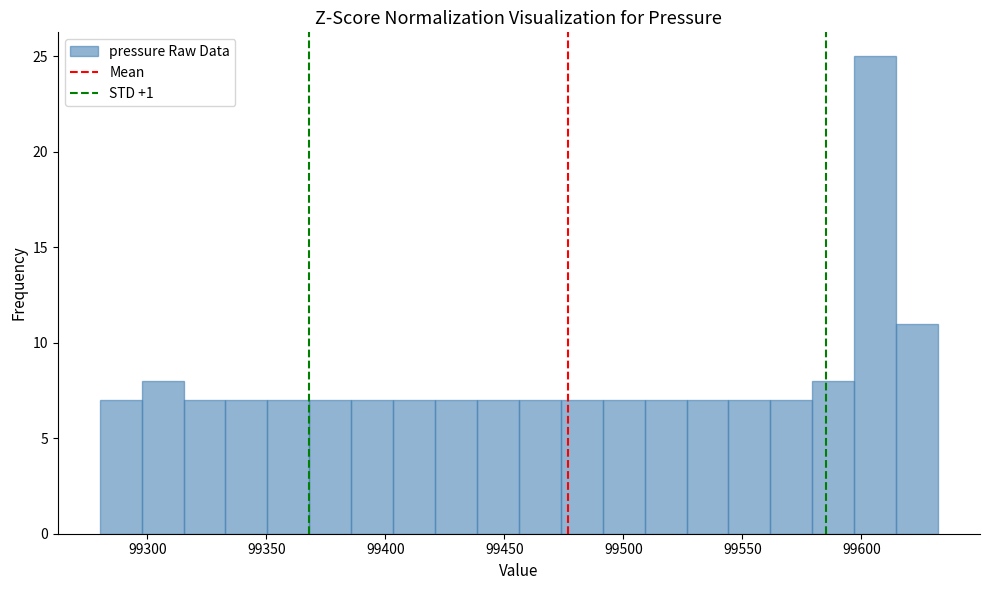

Read against the x-axis, roughly where is the centre of the tallest bar?

99605